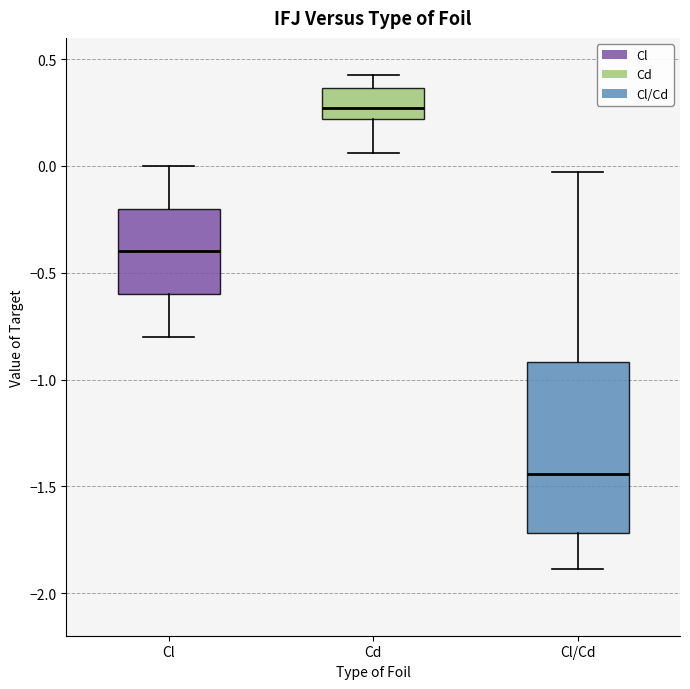

Which box is the tallest, from its lower edge to its upper edge?

Cl/Cd